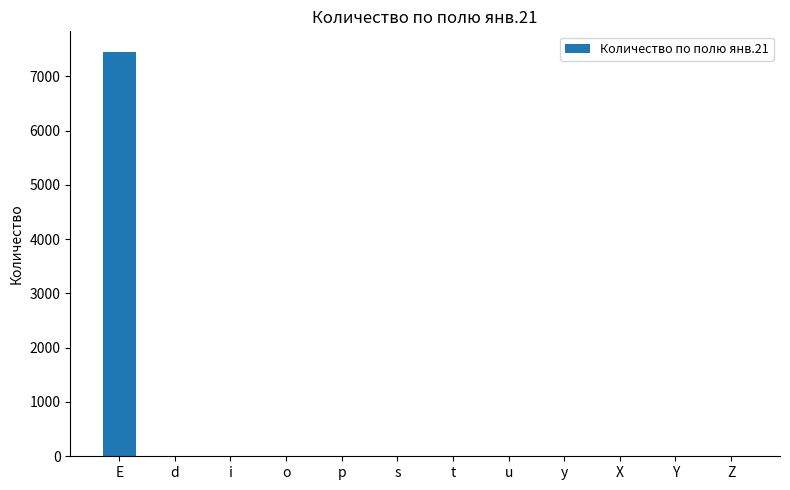

Which category has the highest value across all series?

E